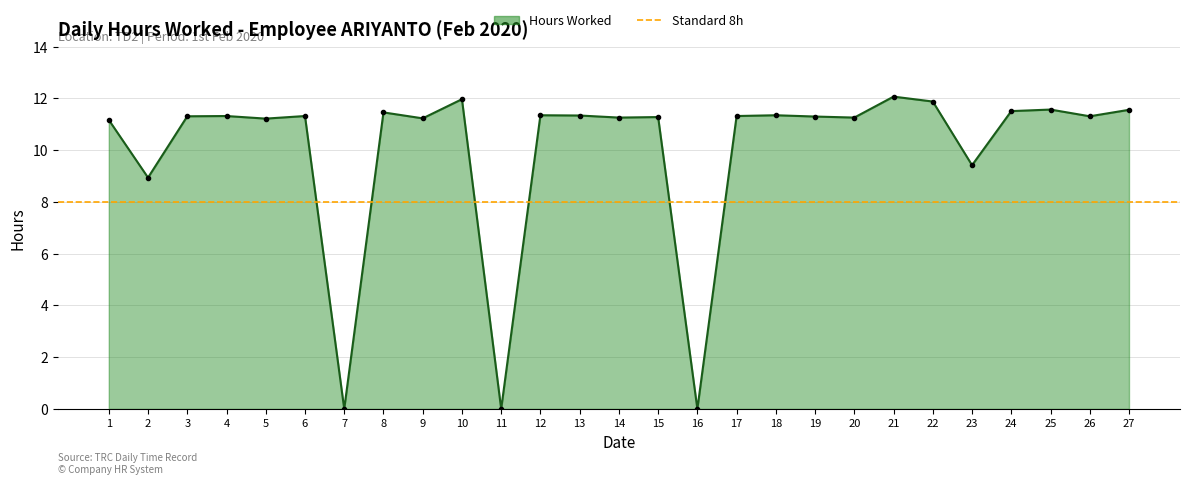

How many points are lower than both their immediate neighbors (excluding endpoints)?

10